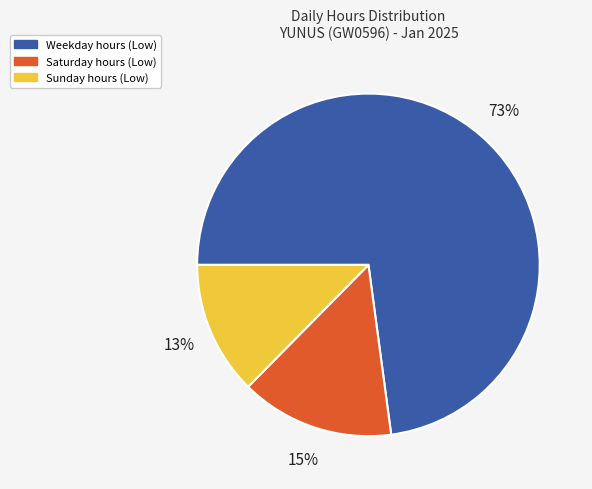

Does any single category account for the majority?

Yes